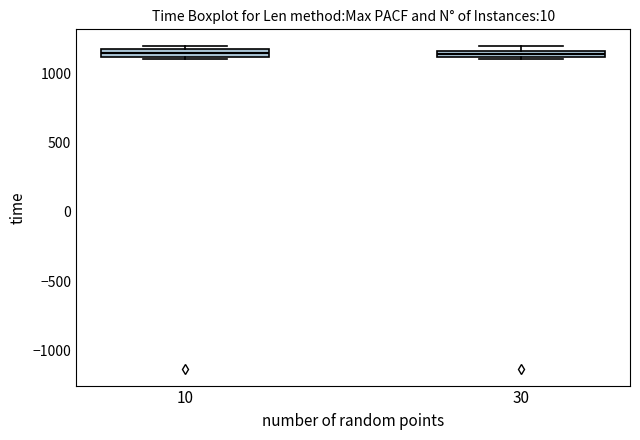

Where is the lower edge of the box at x = 10 on the y-axis? The values are not printed on the chart, so give them approximately, as read against the axis.

1100